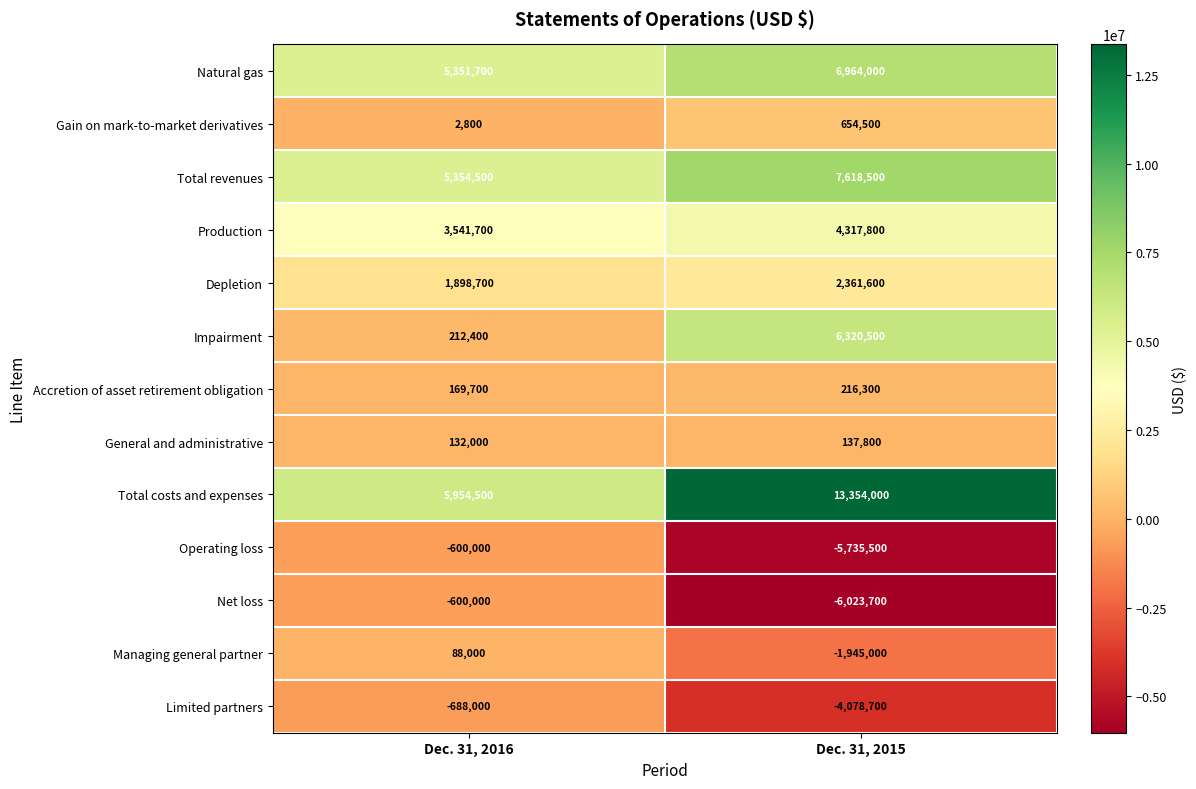

True or false: Operating loss has a value of -600000 at Dec. 31, 2016.

True